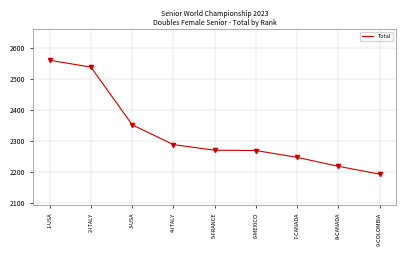

What is the minimum value shown in the chart?

2193